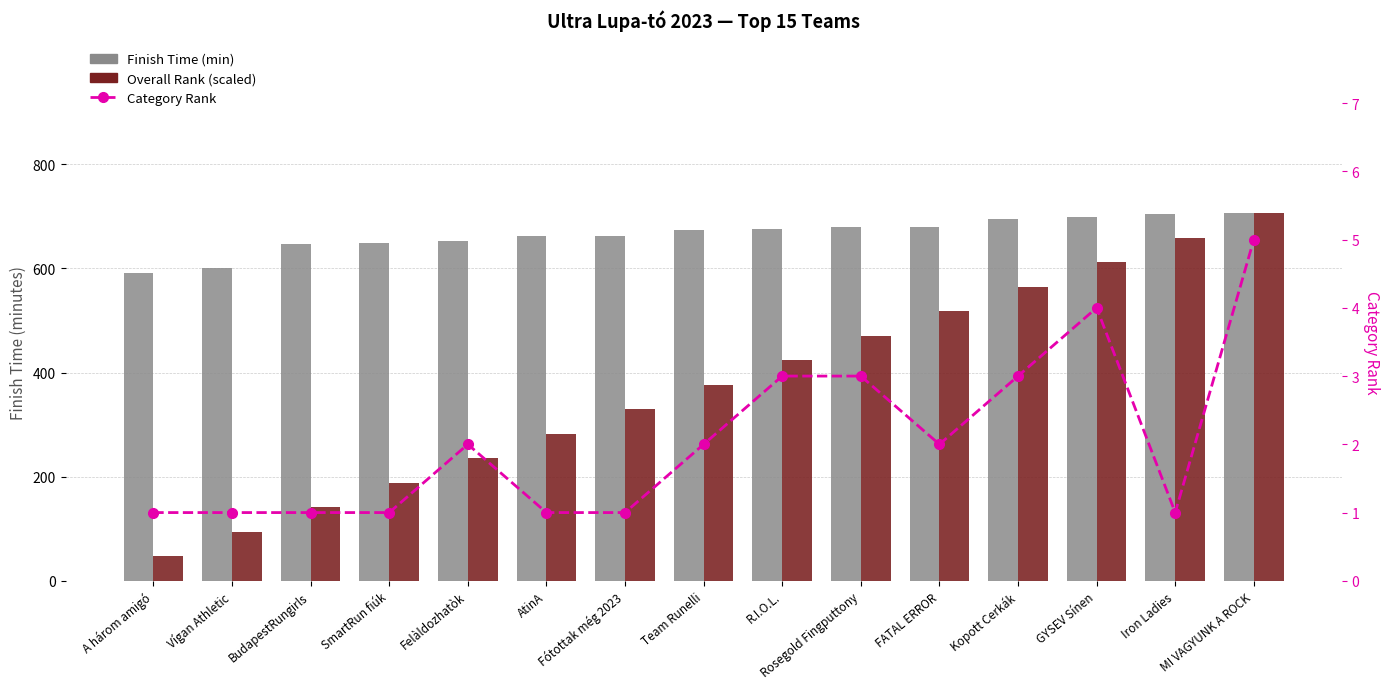

Between AtinA and Fótottak még 2023, which is larger?

Fótottak még 2023